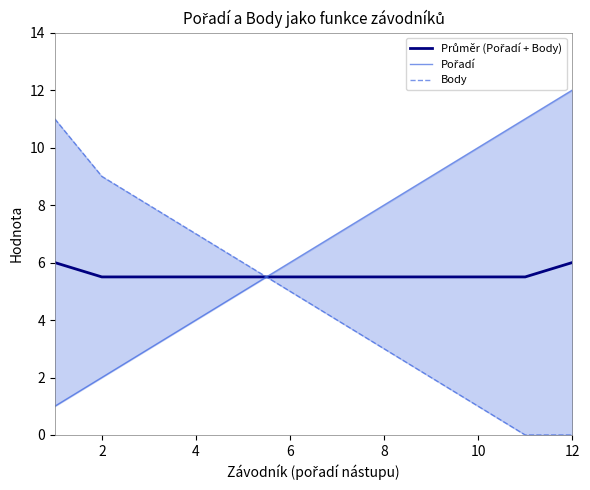

Which series has the largest range (max minus min)?

Pořadí